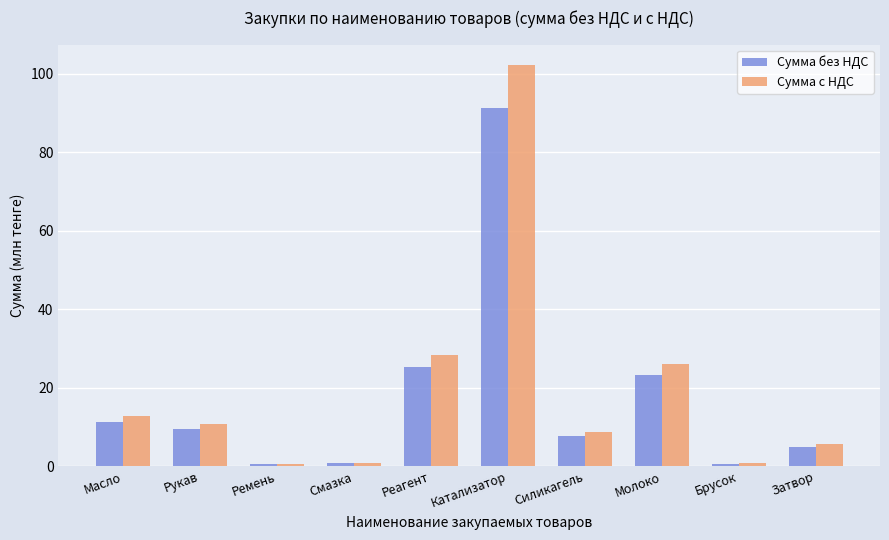

What is the total value across all series at Катализатор?

193.7